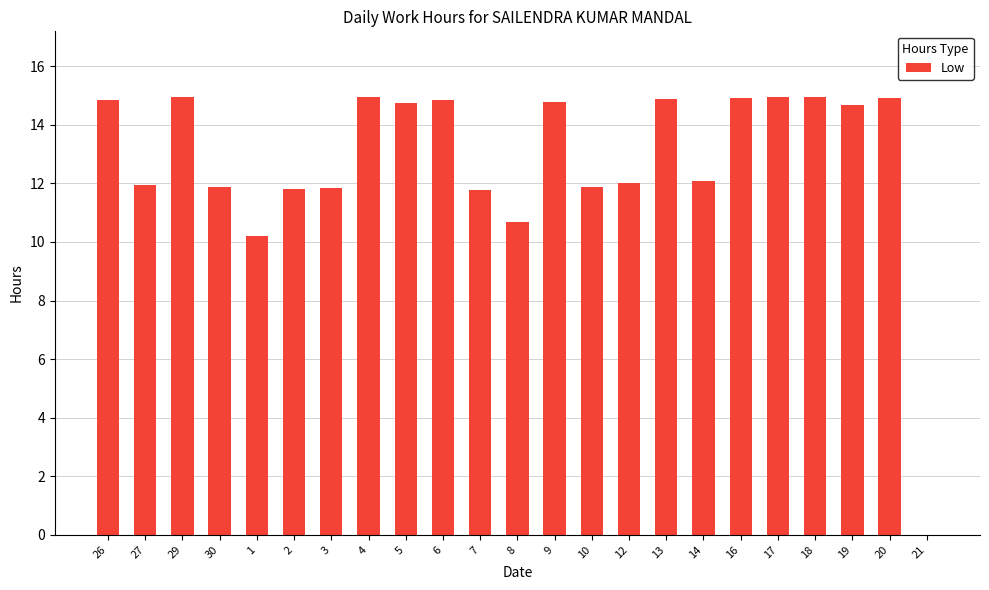

At which label does the data first exceed 14?

26